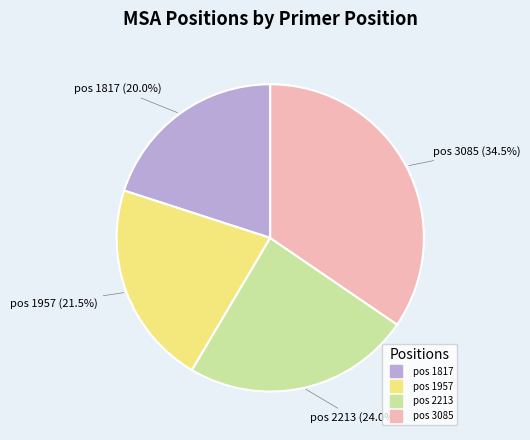

Does any single category account for the majority?

No